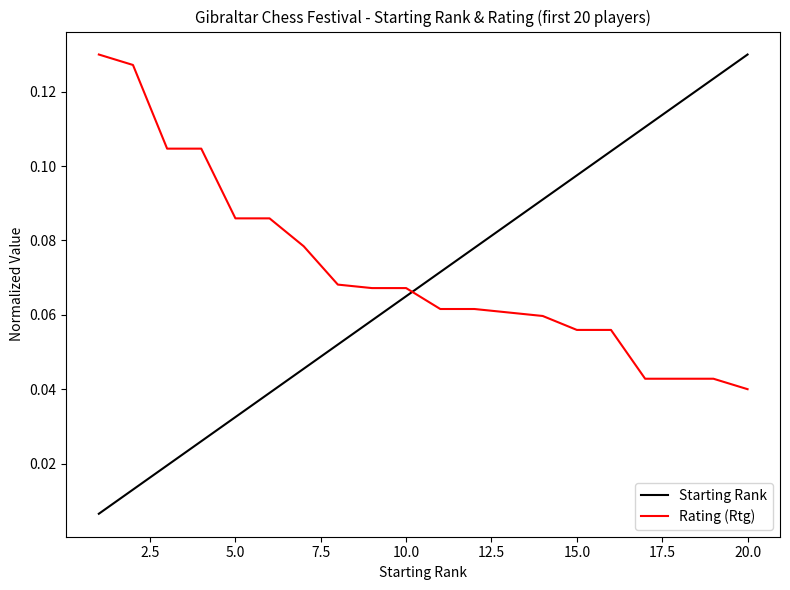

Which series has the largest range (max minus min)?

Starting Rank